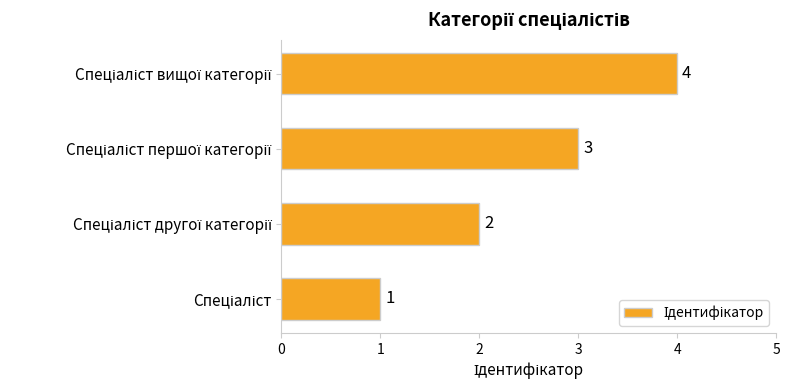

What is the maximum value shown in the chart?

4